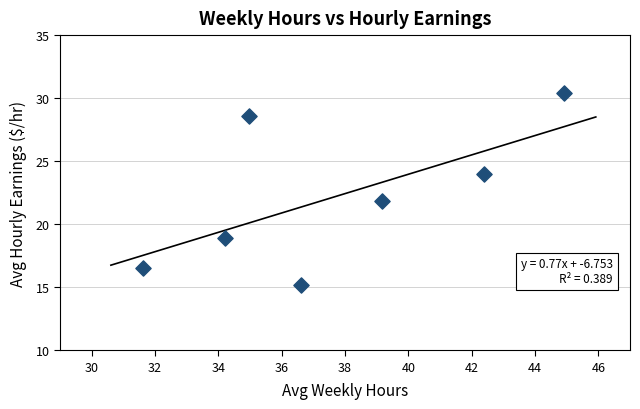

What is the range of X values (max minus min)?

13.3